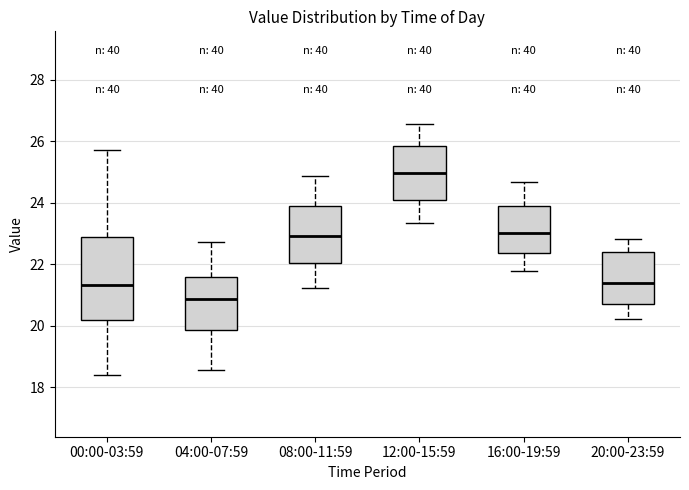

Where is the upper edge of the box for 20:00-23:59 on the y-axis? The values are not printed on the chart, so give them approximately, as read against the axis.

22.4